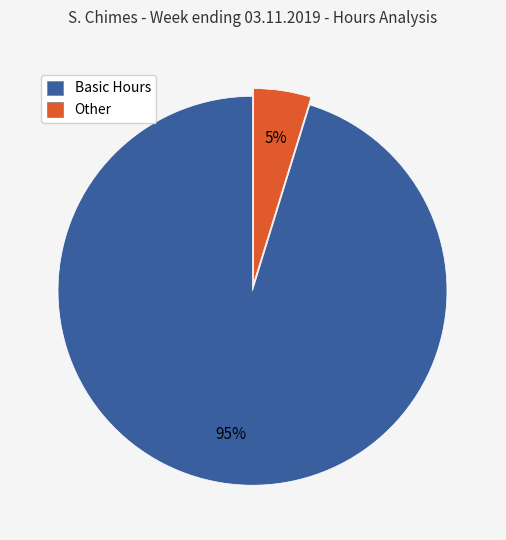

Is it true that Other is 5% of the pie?

True